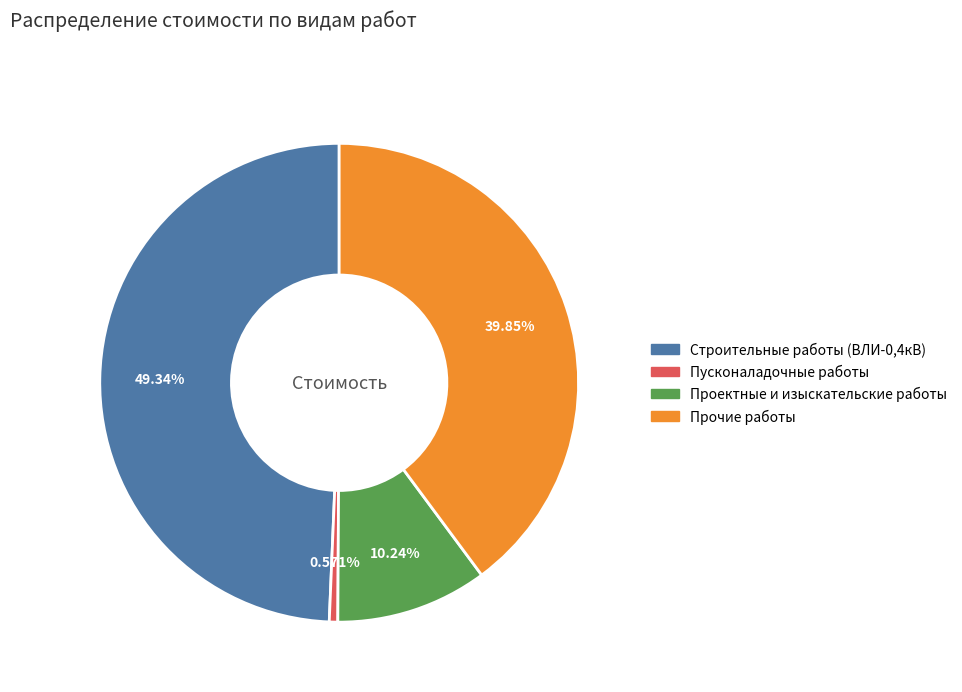

Is the sum of Строительные работы (ВЛИ-0,4кВ) and Прочие работы greater than half?

Yes